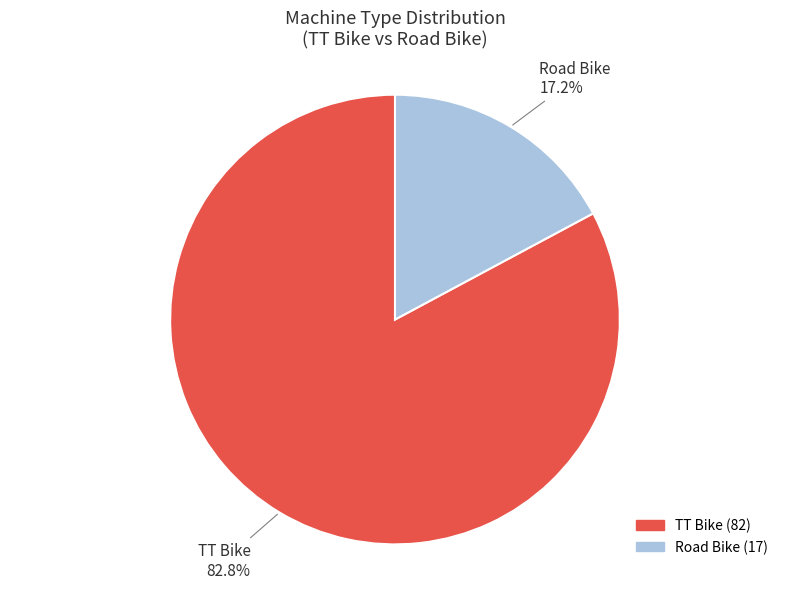

What is the smallest slice in the pie chart?

Road Bike